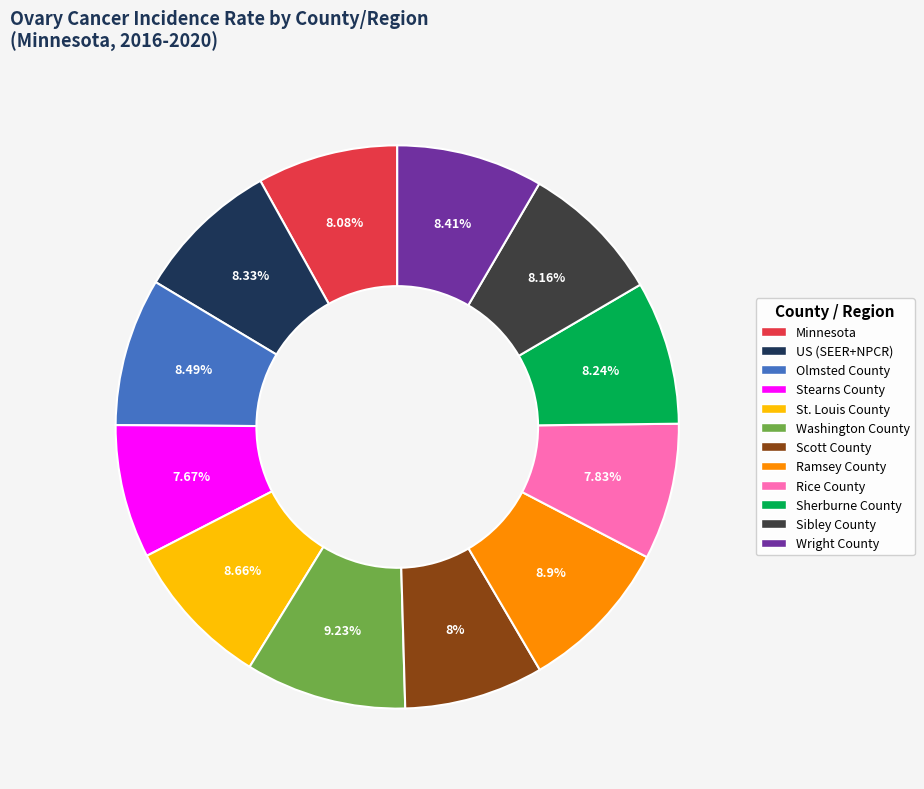

Which has a higher value, Sherburne County or Stearns County?

Sherburne County